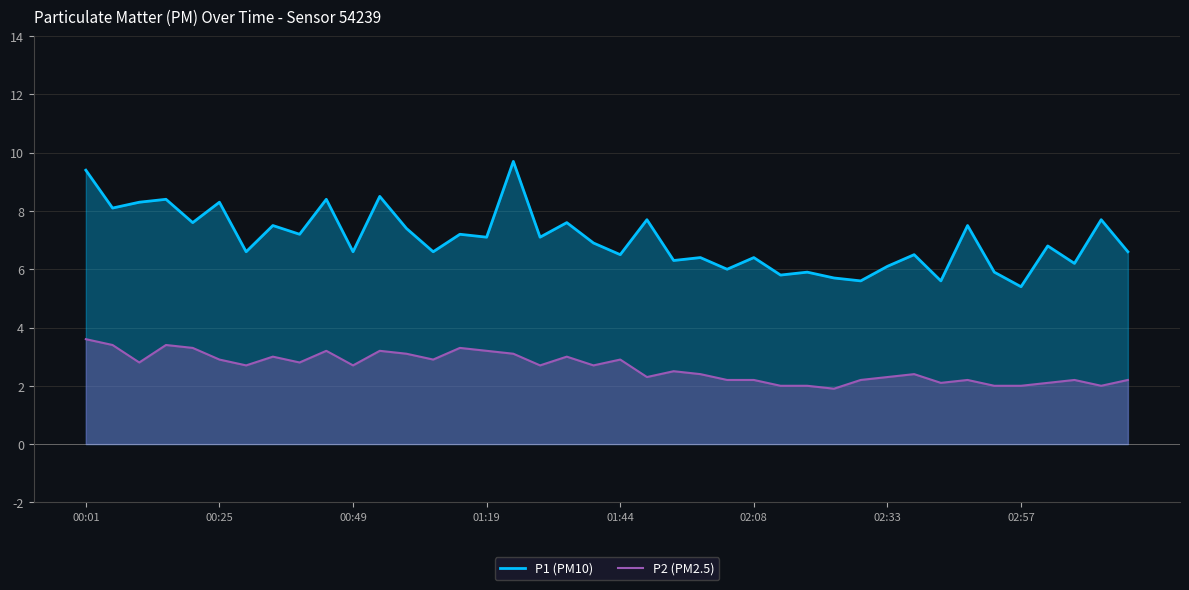

Is it true that P2 (PM2.5) equals 2.9 at 00:25?

True